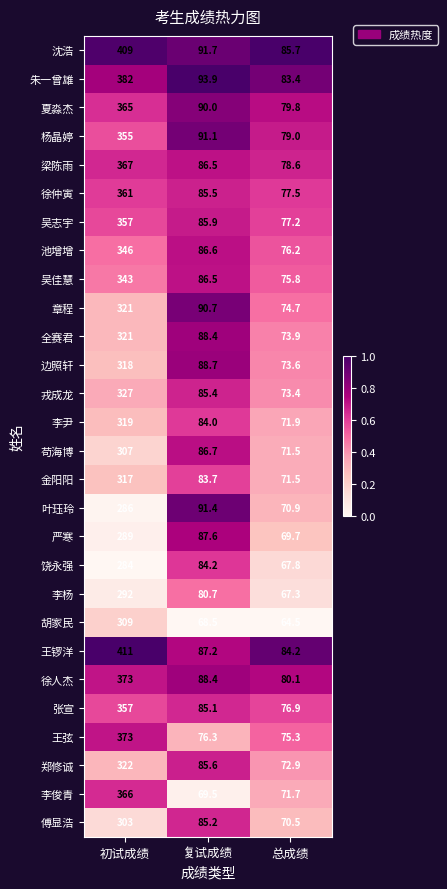

At which category is the sum across all series the highest?

初试成绩